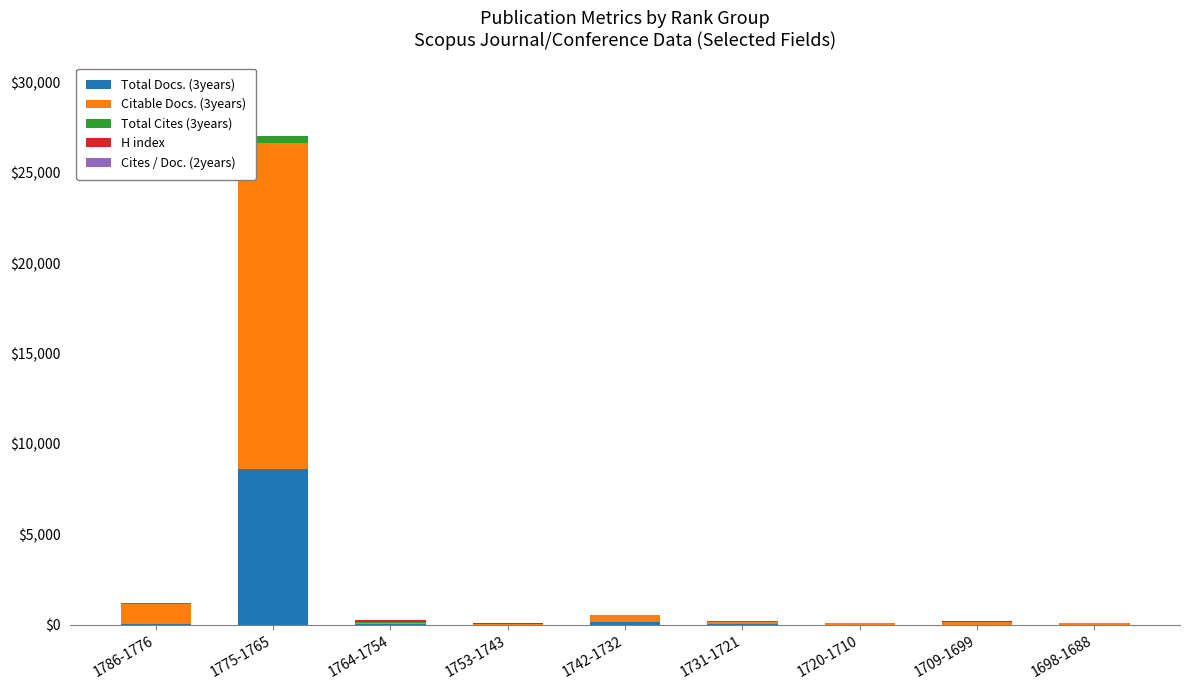

At which category is the sum across all series the highest?

1775-1765